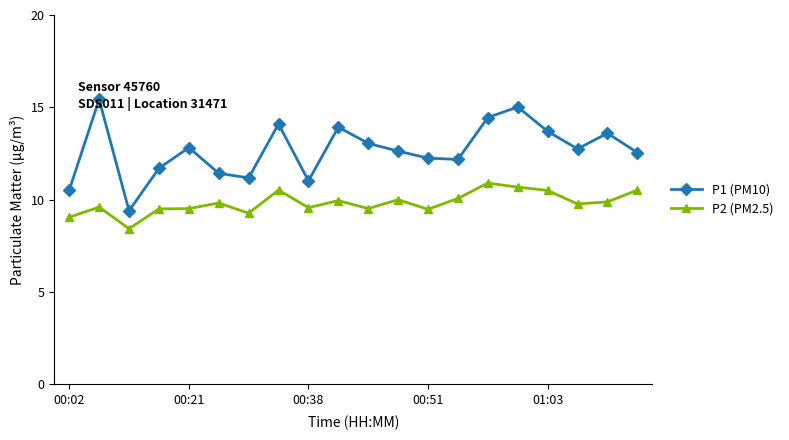

Rank the series by their maximum value, from highest to lowest.

P1 (PM10), P2 (PM2.5)